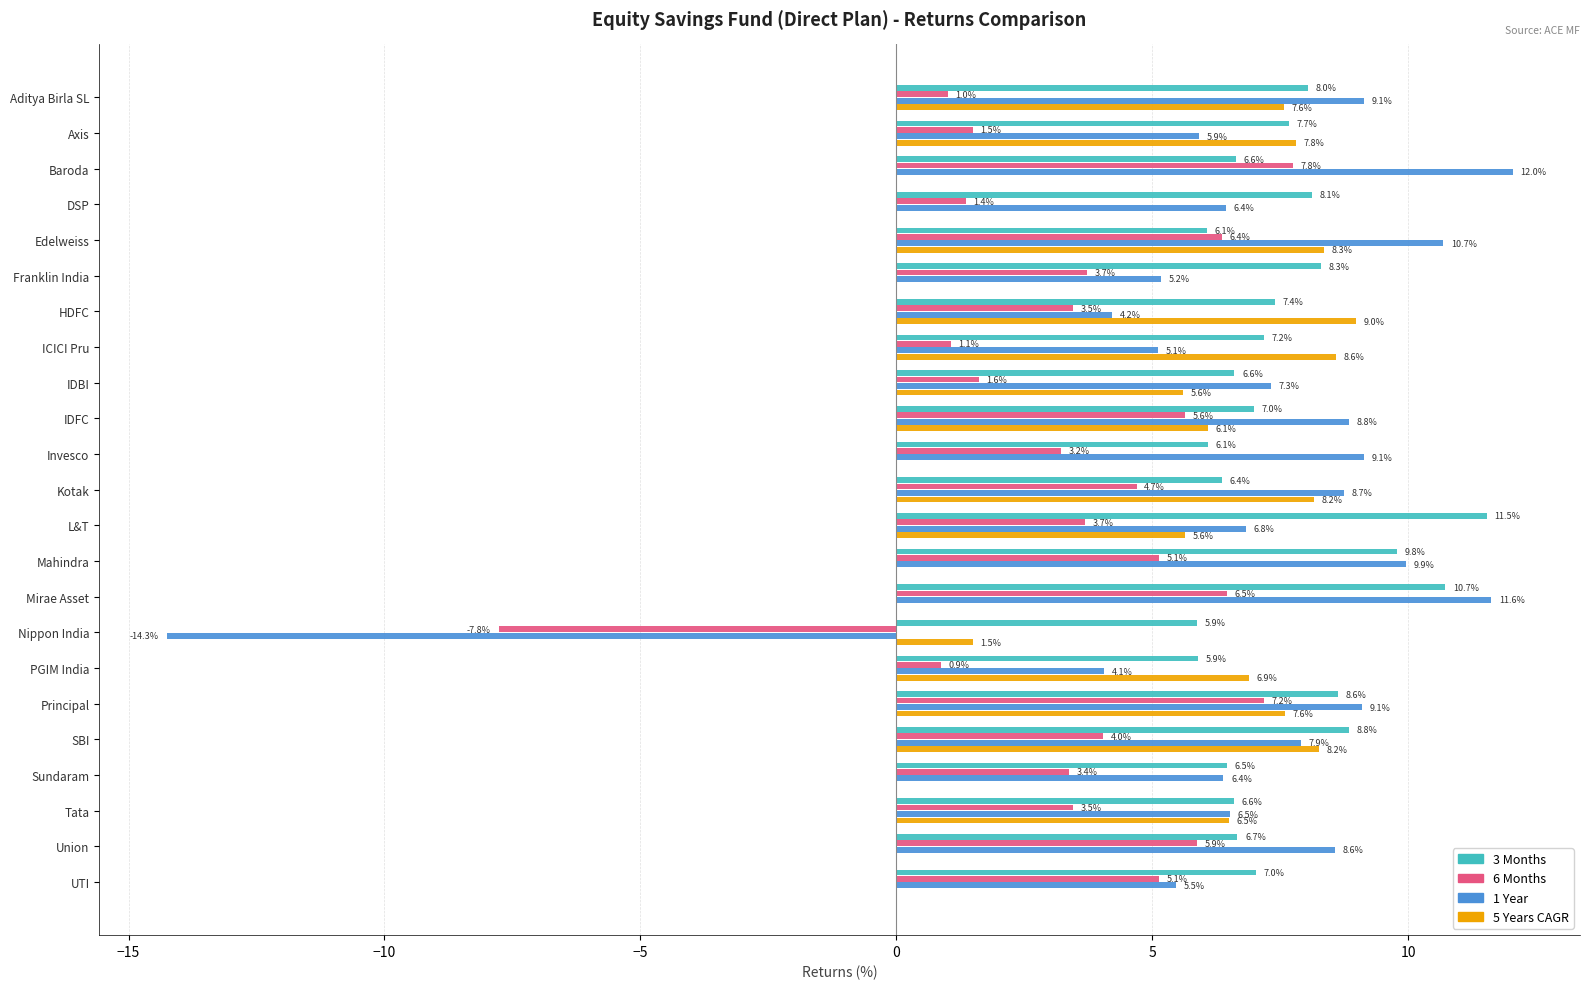

How many distinct data groups are displayed?

4